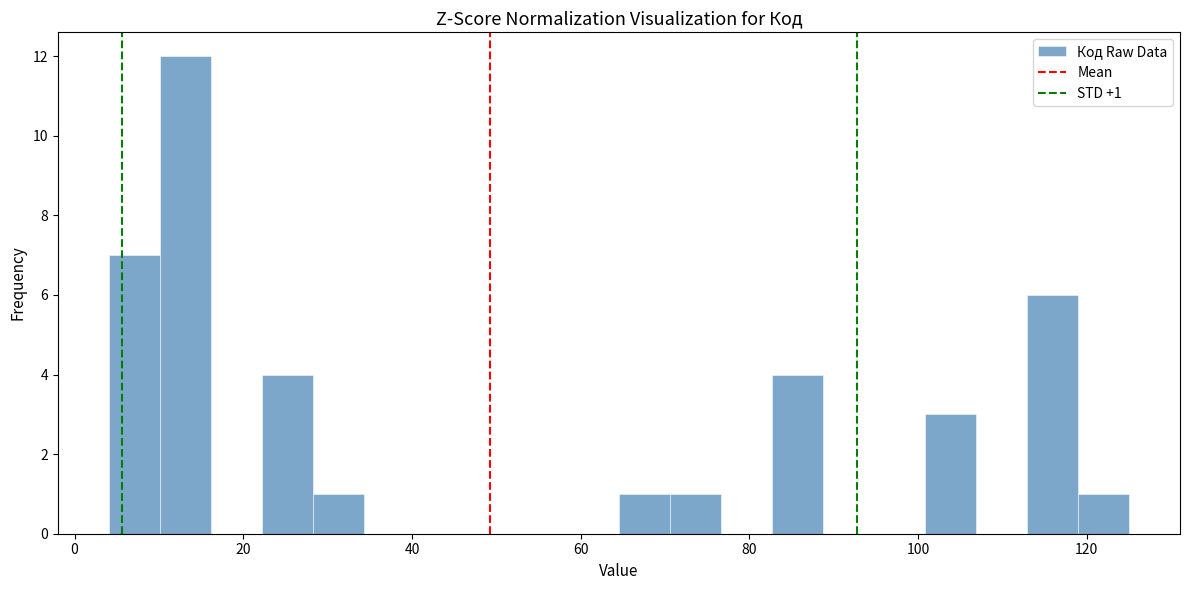

Read against the x-axis, roughly where is the centre of the tallest bar?

14